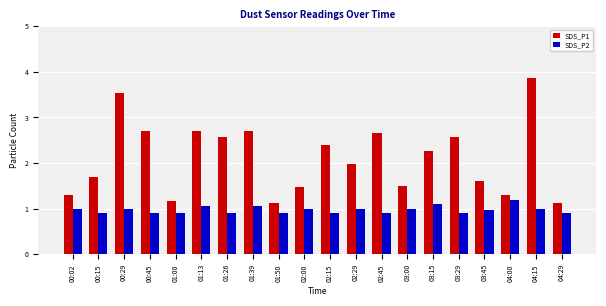

Reading left to right, list all the values displayed in this chart.

SDS_P1: 00:02=1.3	00:15=1.7	00:29=3.5	00:45=2.7	01:00=1.2	01:13=2.7	01:26=2.6	01:39=2.7	01:50=1.1	02:00=1.5	02:15=2.4	02:29=2.0	02:45=2.7	03:00=1.5	03:15=2.3	03:29=2.6	03:45=1.6	04:00=1.3	04:15=3.9	04:29=1.1
SDS_P2: 00:02=1.0	00:15=0.9	00:29=1.0	00:45=0.9	01:00=0.9	01:13=1.1	01:26=0.9	01:39=1.1	01:50=0.9	02:00=1.0	02:15=0.9	02:29=1.0	02:45=0.9	03:00=1.0	03:15=1.1	03:29=0.9	03:45=1.0	04:00=1.2	04:15=1.0	04:29=0.9